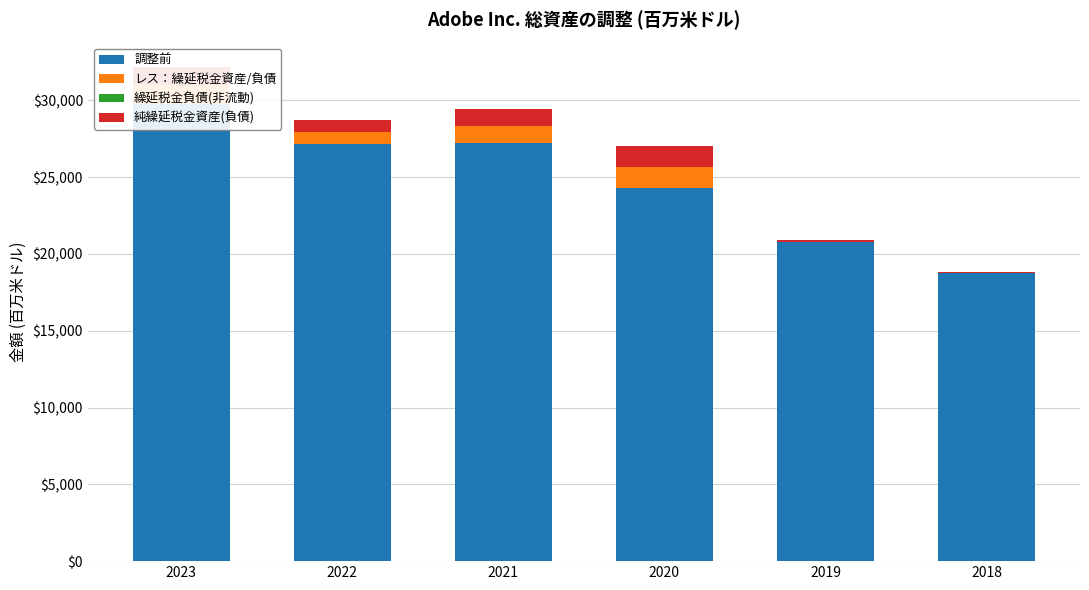

What is the difference between the maximum and minimum values in the 調整前 series?

11010